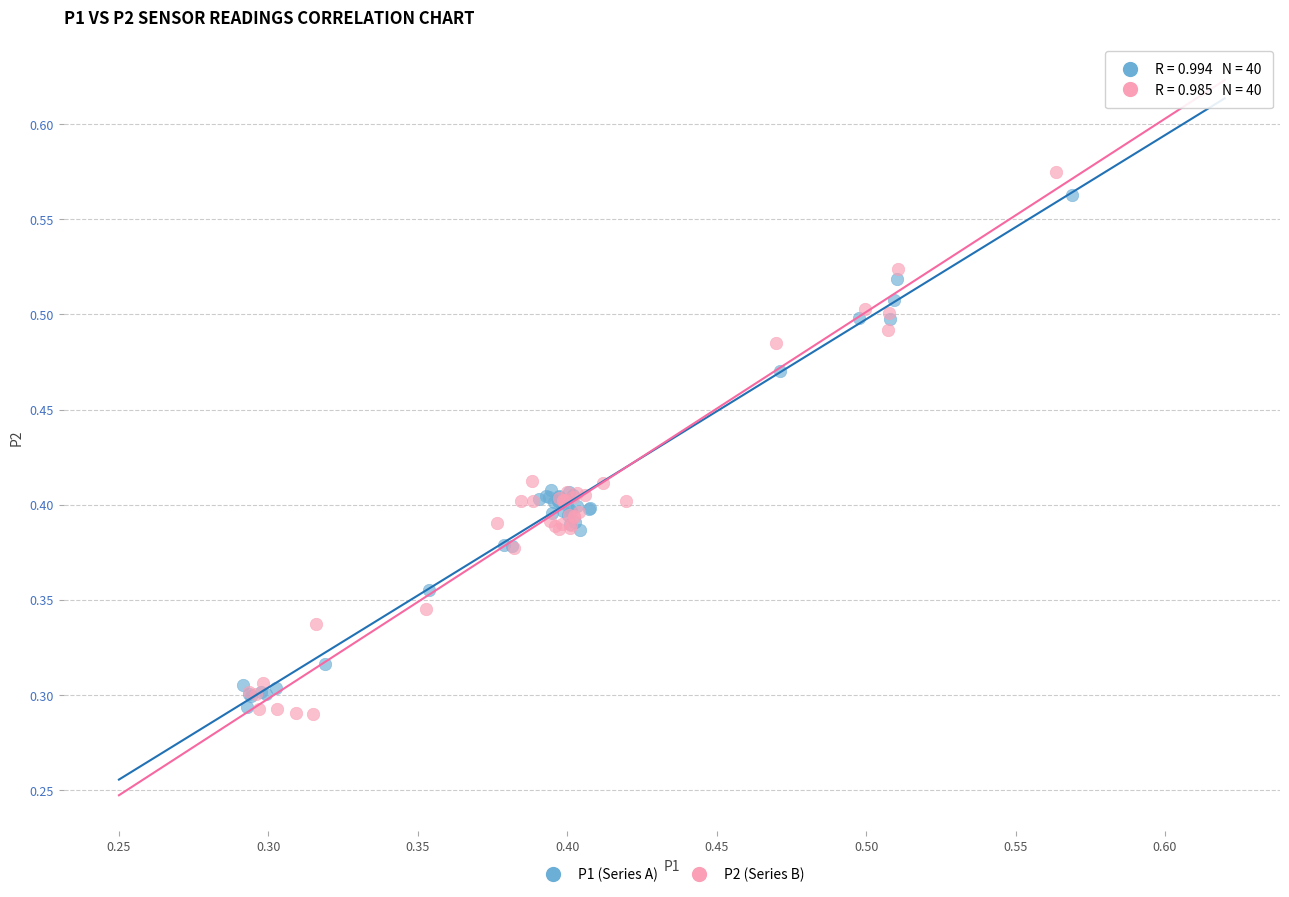

Which series contains the lowest Y value?

P2 (Series B)